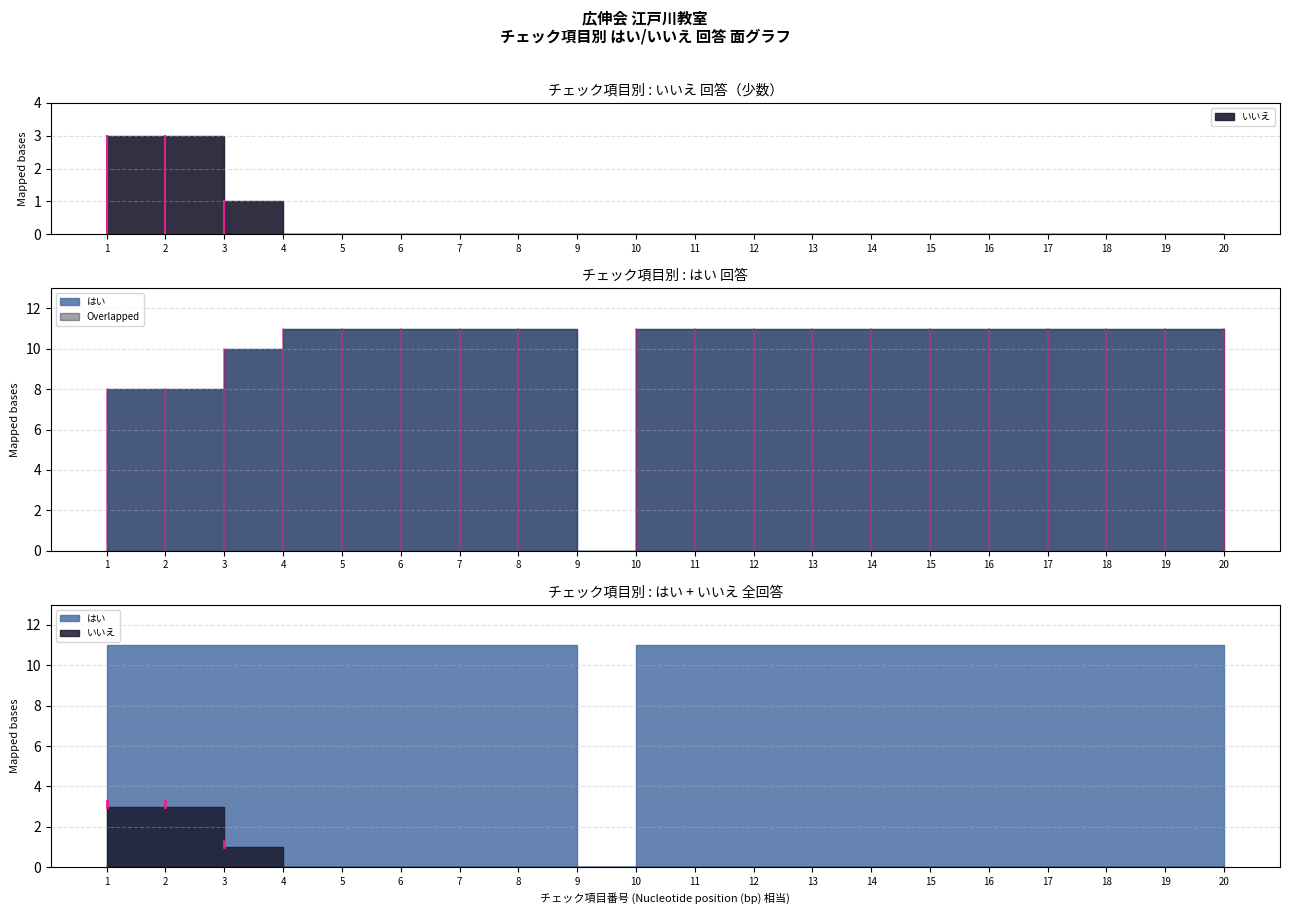

The いいえ series shows 0 at 7. True or false?

True